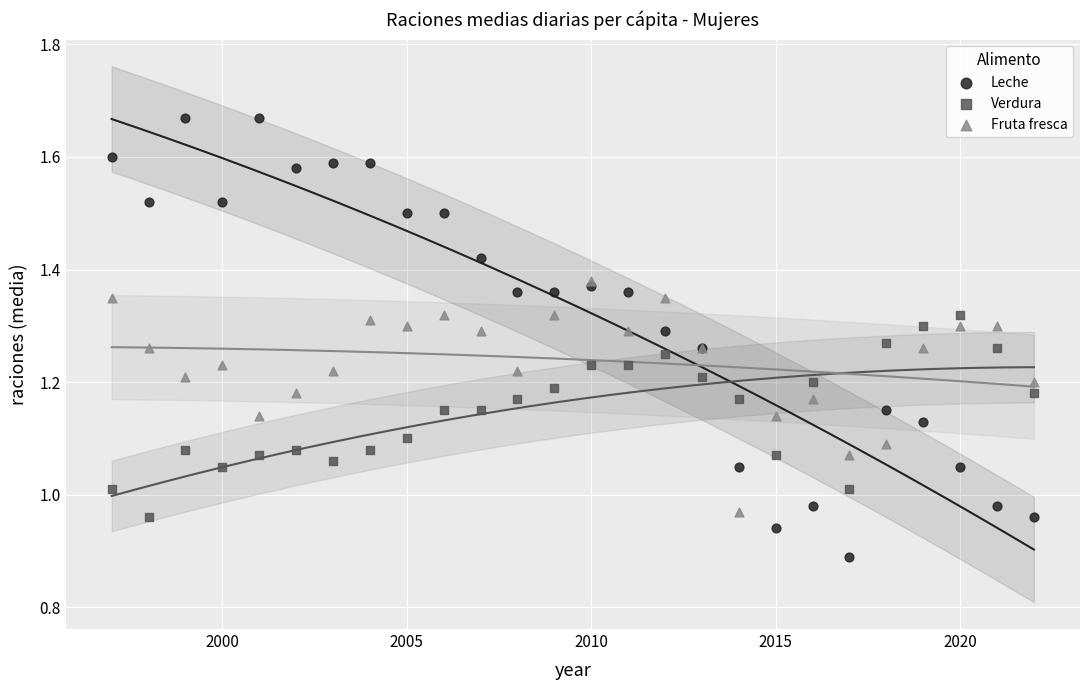

What are all the series names shown in the legend?

Leche, Verdura, Fruta fresca